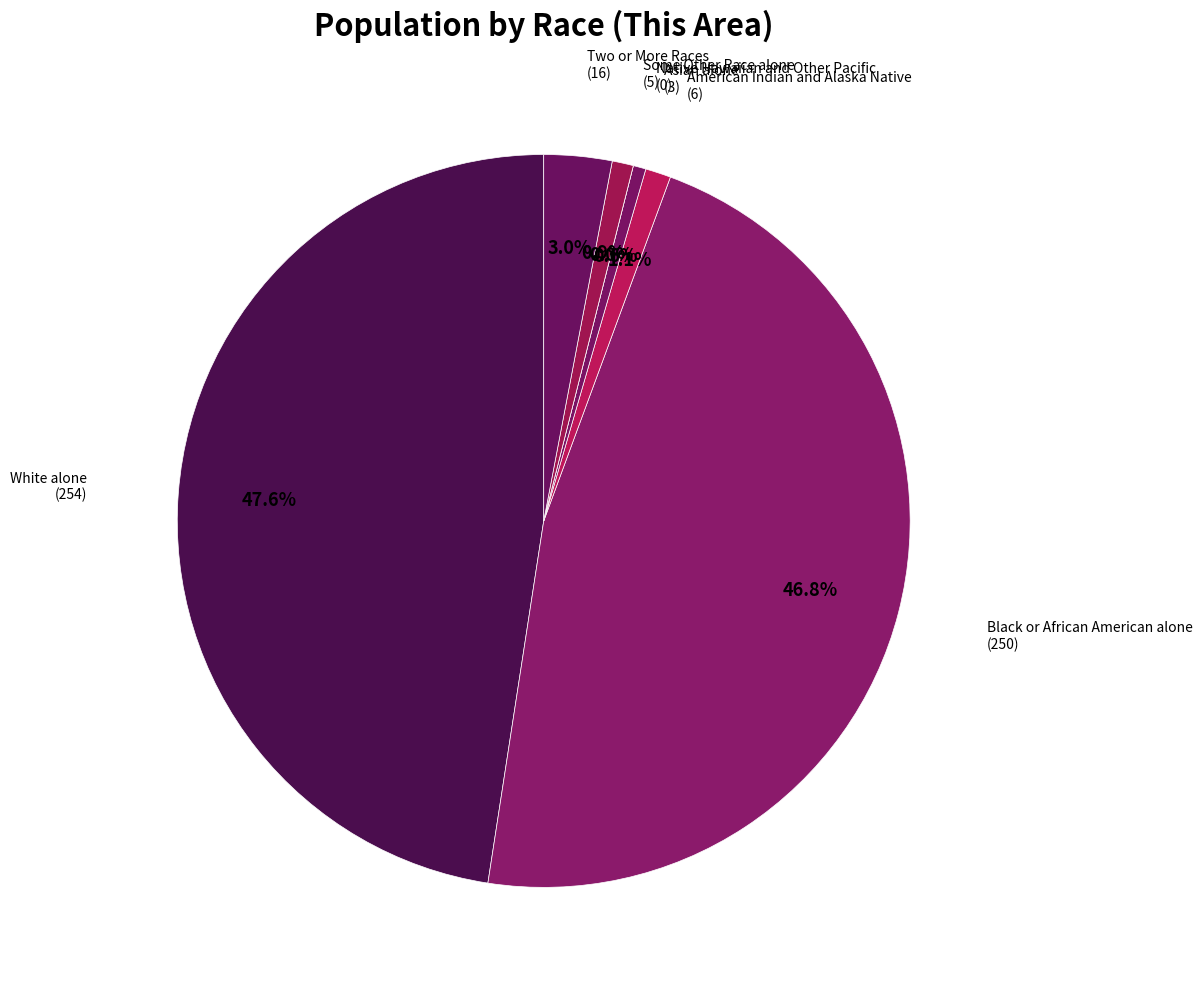

Rank the categories by value from highest to lowest.

White alone, Black or African American alone, Two or More Races, American Indian and Alaska Native, Some Other Race alone, Asian alone, Native Hawaiian and Other Pacific